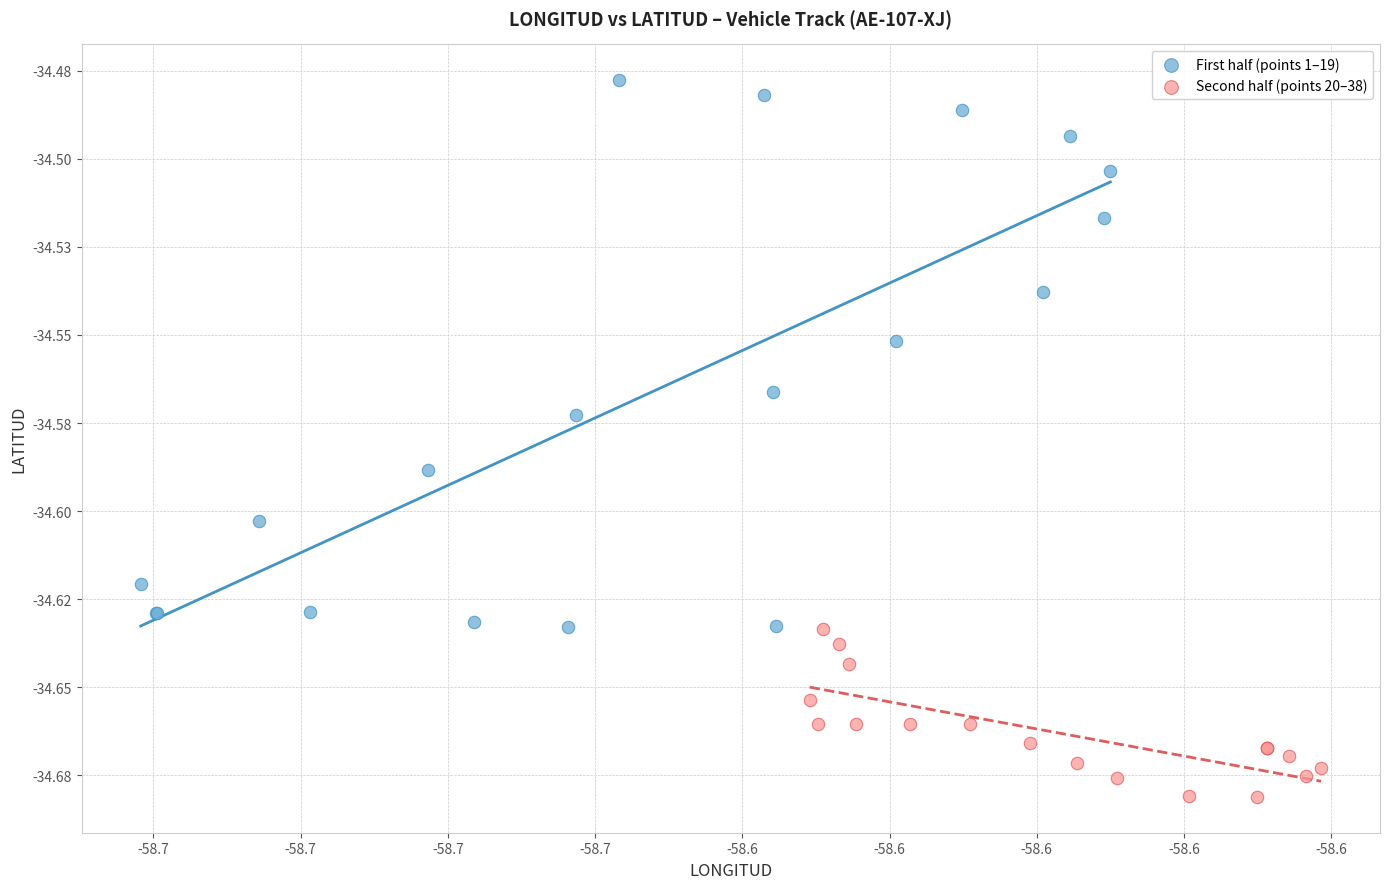

What are all the series names shown in the legend?

First half (points 1–19), Second half (points 20–38)